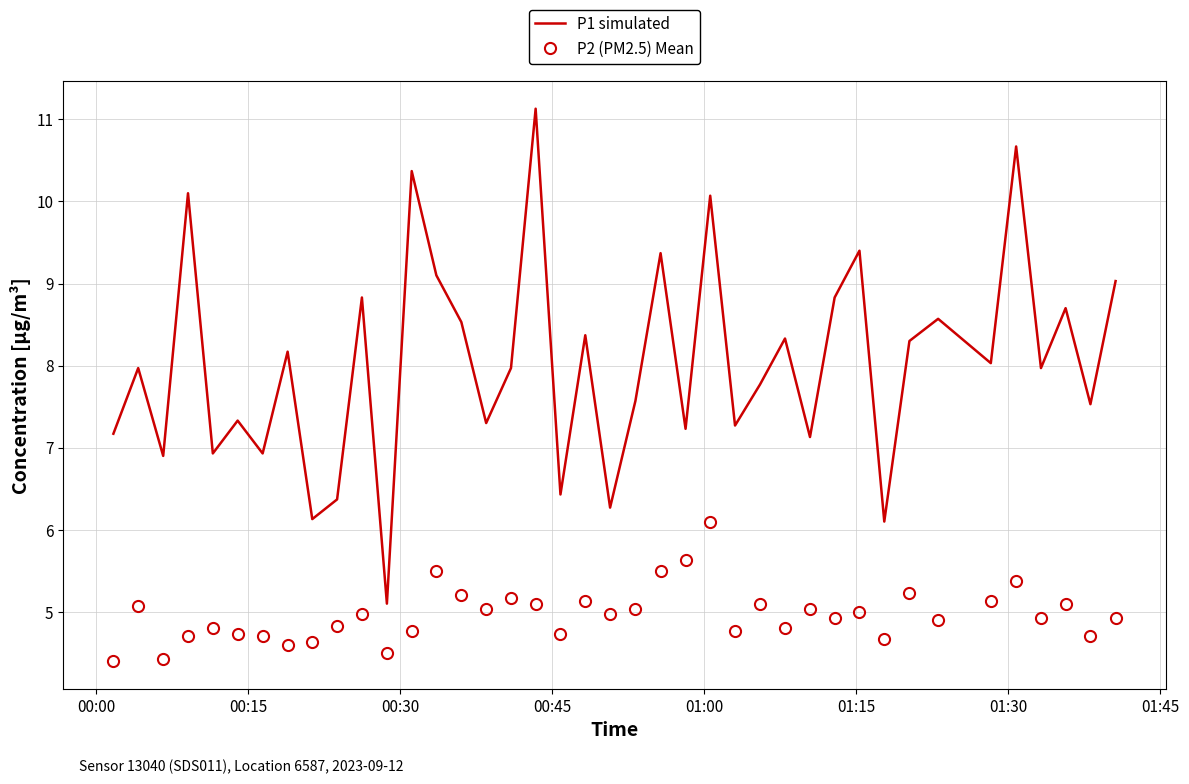

Which series has the largest range (max minus min)?

P1 simulated